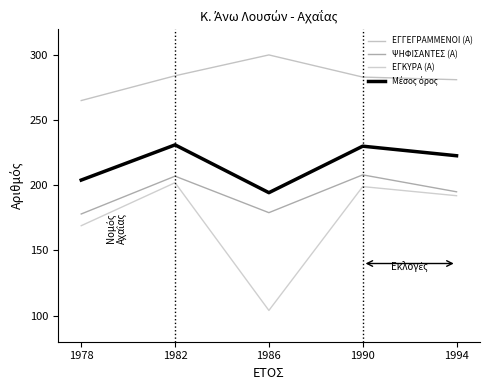

List the labels in order of ΕΓΓΕΓΡΑΜΜΕΝΟΙ (Α) value, smallest first.

1978, 1994, 1990, 1982, 1986